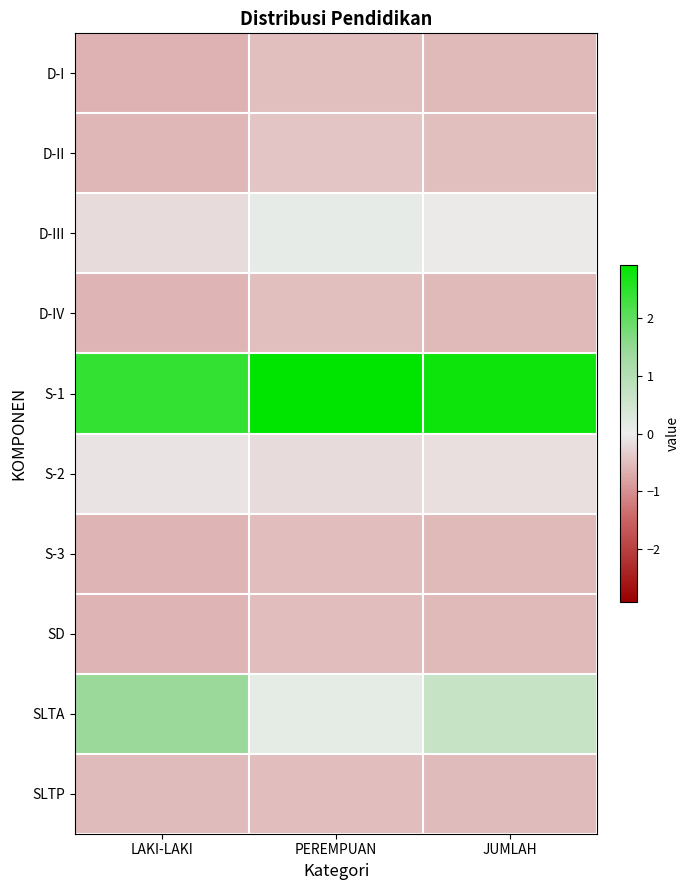

What is the smallest value displayed?

-0.6